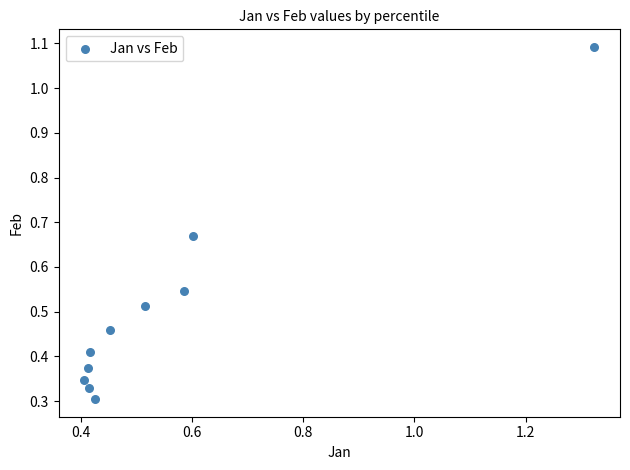

What is the range of X values (max minus min)?

0.9